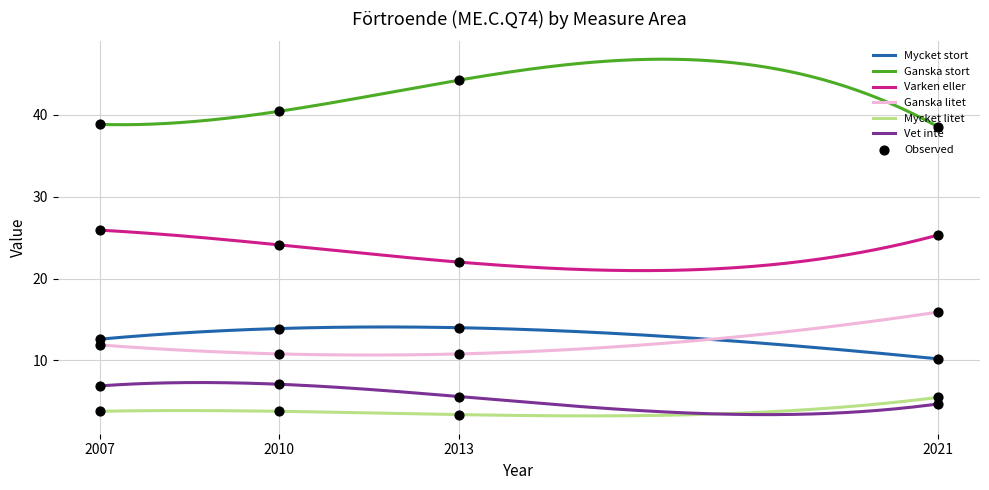

What are all the series names shown in the legend?

Mycket stort, Ganska stort, Varken eller, Ganska litet, Mycket litet, Vet inte